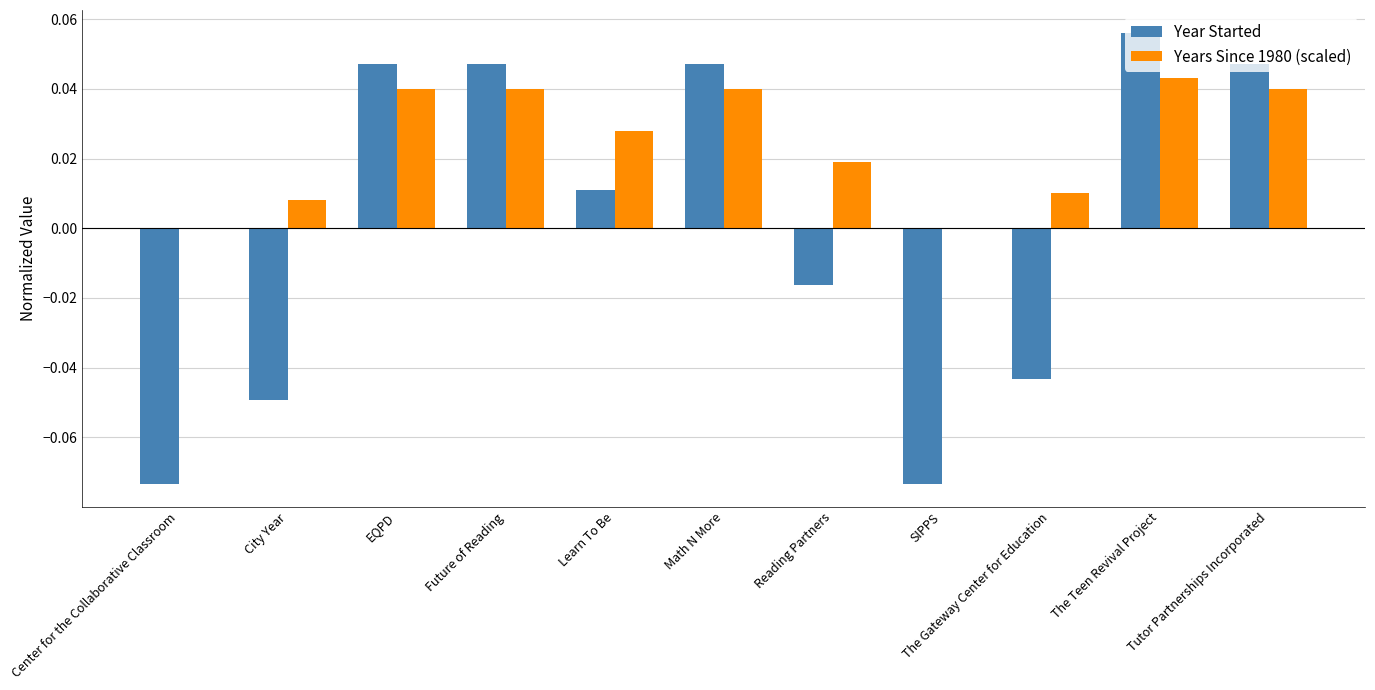

What is the sum of all Years Since 1980 (scaled) values?

0.3